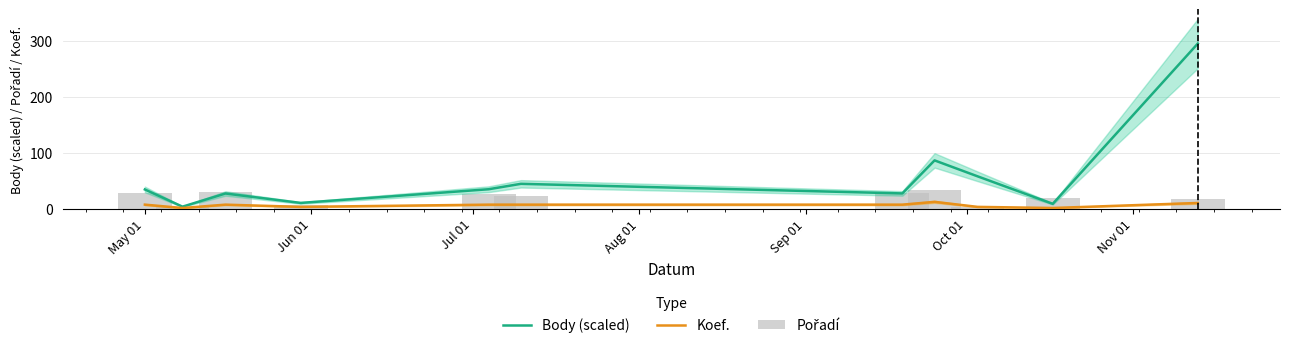

Reading left to right, what are all the values shown in this chart?

Body (scaled): 34.2	3.4	27.0	10.1	34.6	44.3	27.1	86.4	57.8	8.5	295.9
Koef.: 7.0	1.0	7.0	3.0	7.0	7.0	7.0	12.0	3.0	1.0	10.0
Pořadí: 27.0	2.0	29.0	6.0	26.0	22.0	28.0	33.0	3.0	19.0	17.0